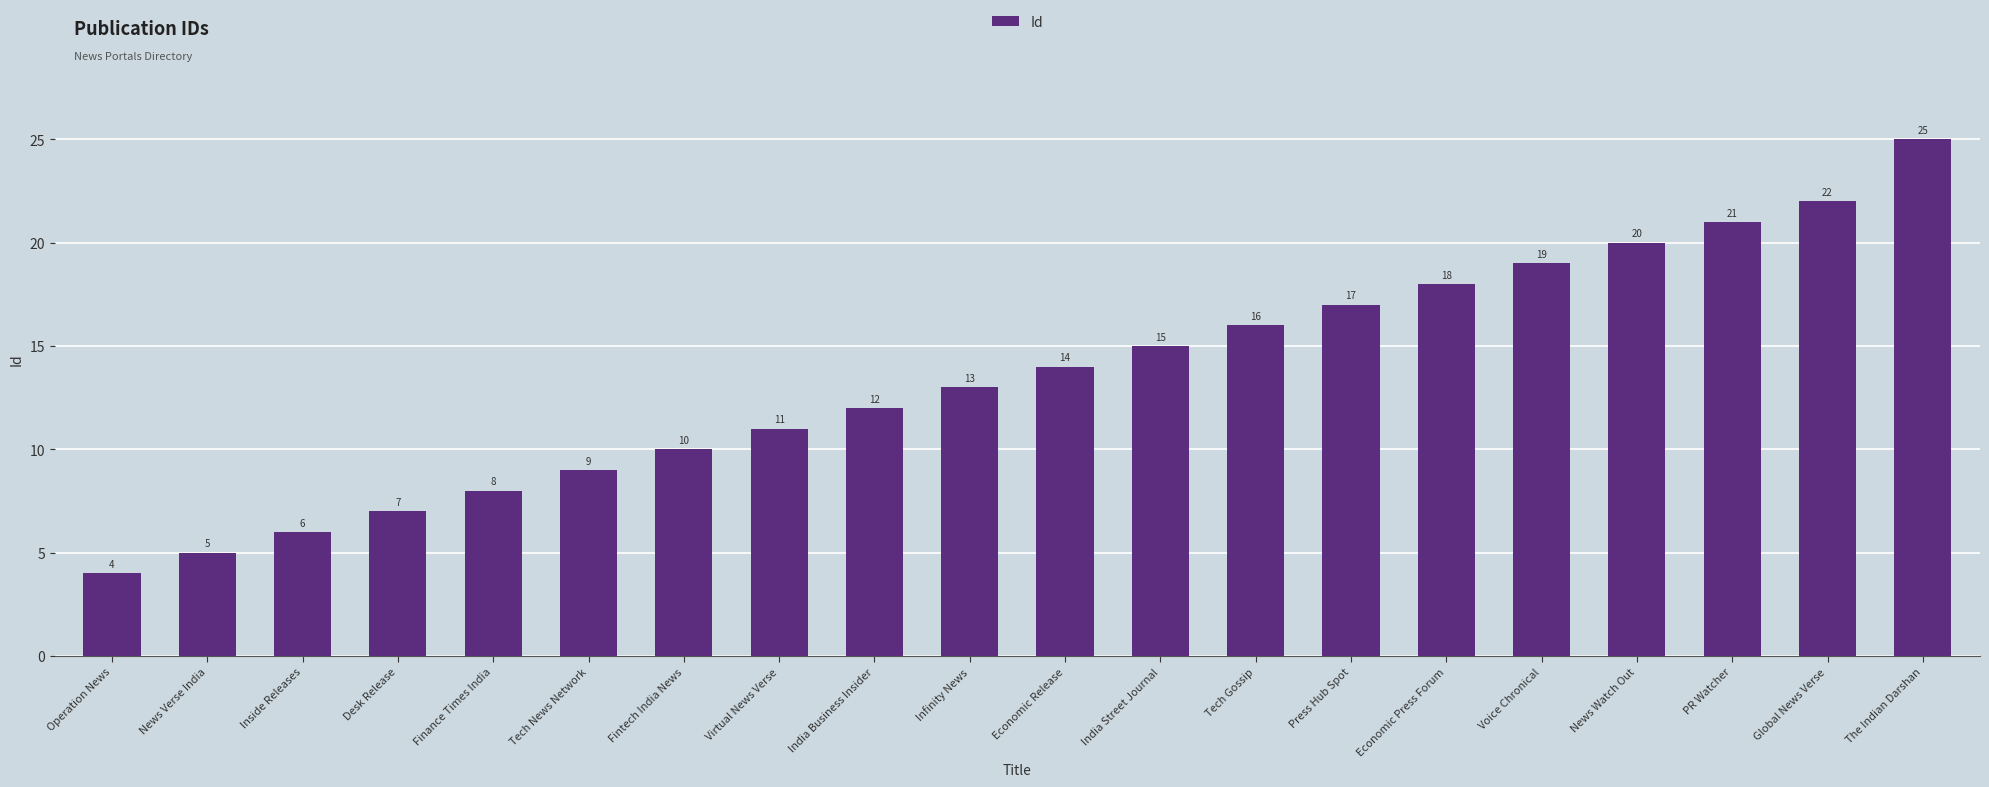

Count the number of data series in this chart.

1